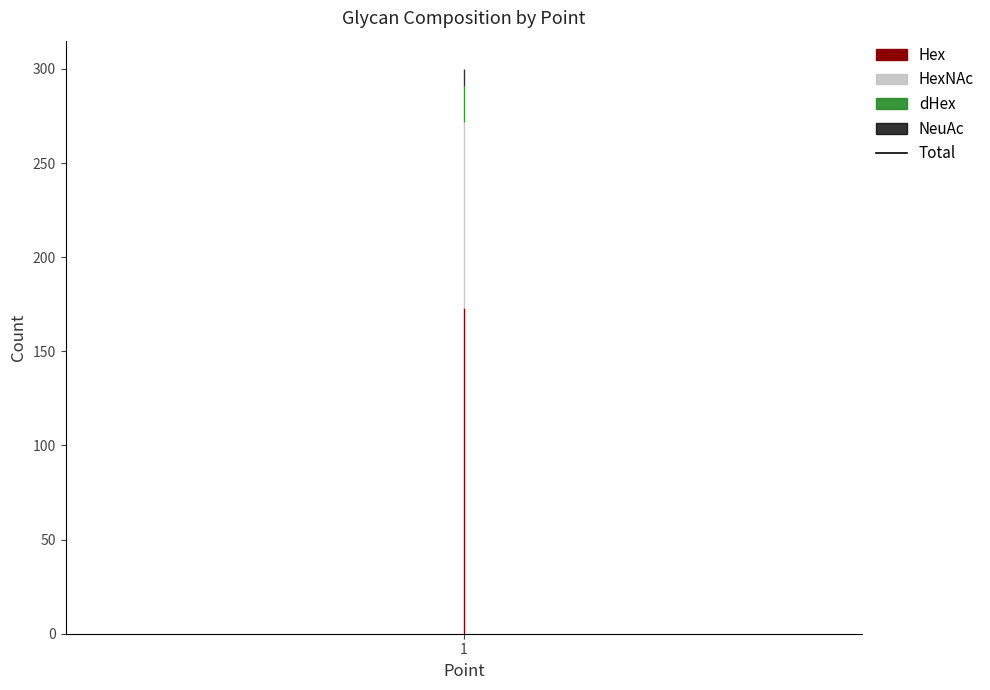

True or false: dHex and HexNAc intersect in this chart.

False